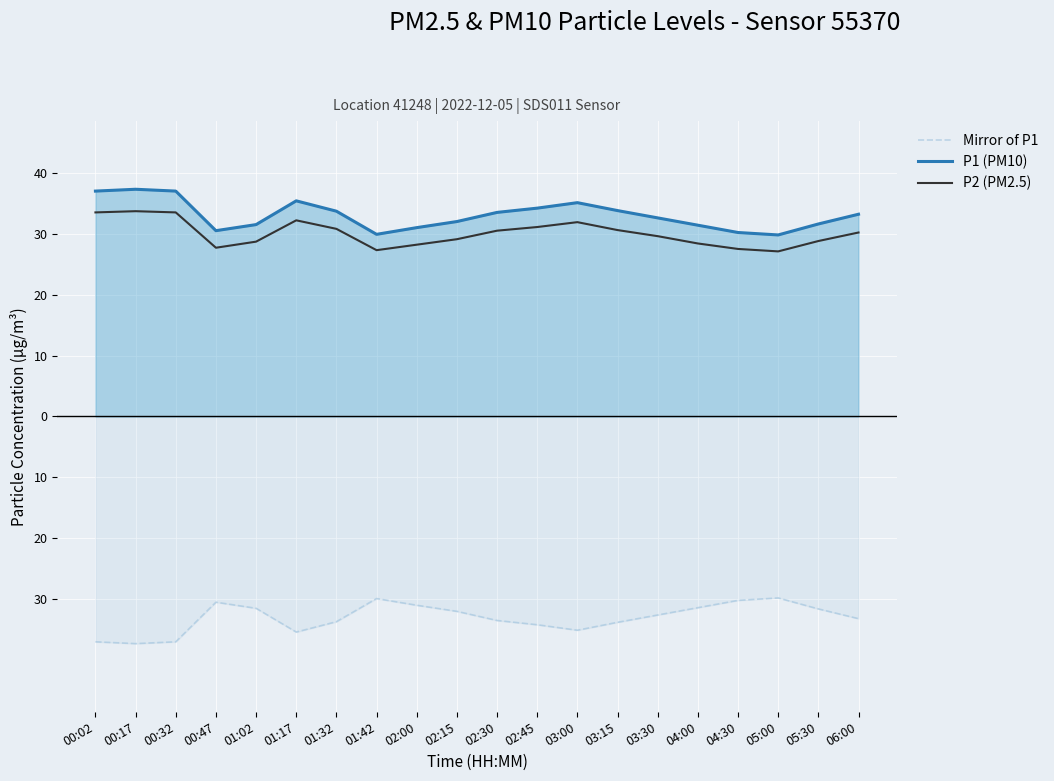

What is the greatest value displayed?

37.3